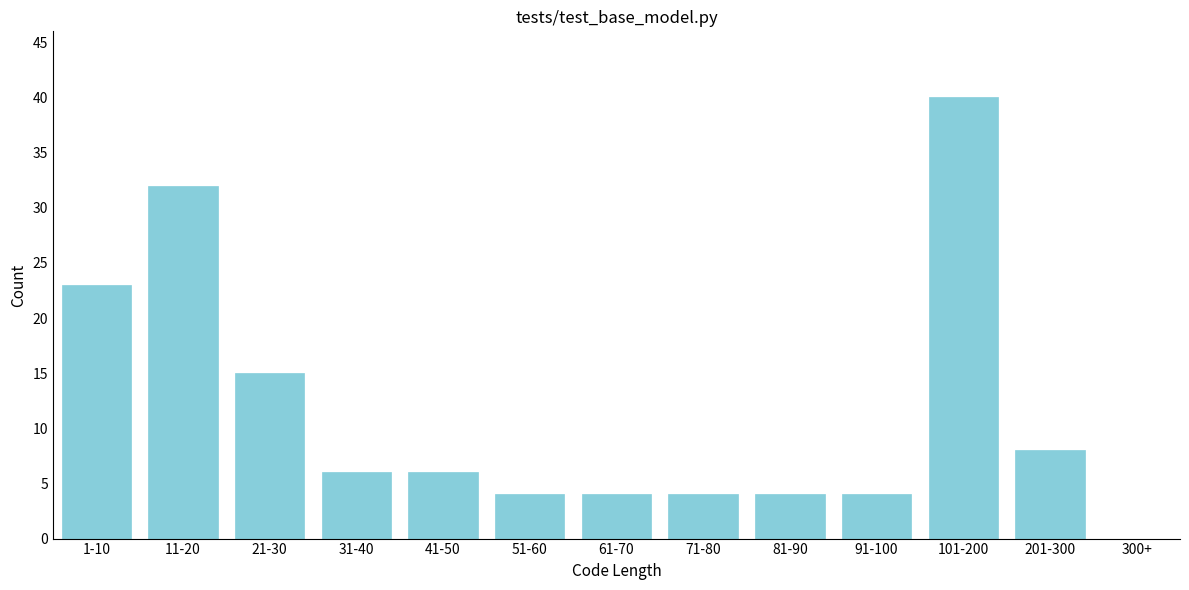

Reading left to right, transcribe all the data shown in this chart.

1-10=23	11-20=32	21-30=15	31-40=6	41-50=6	51-60=4	61-70=4	71-80=4	81-90=4	91-100=4	101-200=40	201-300=8	300+=0